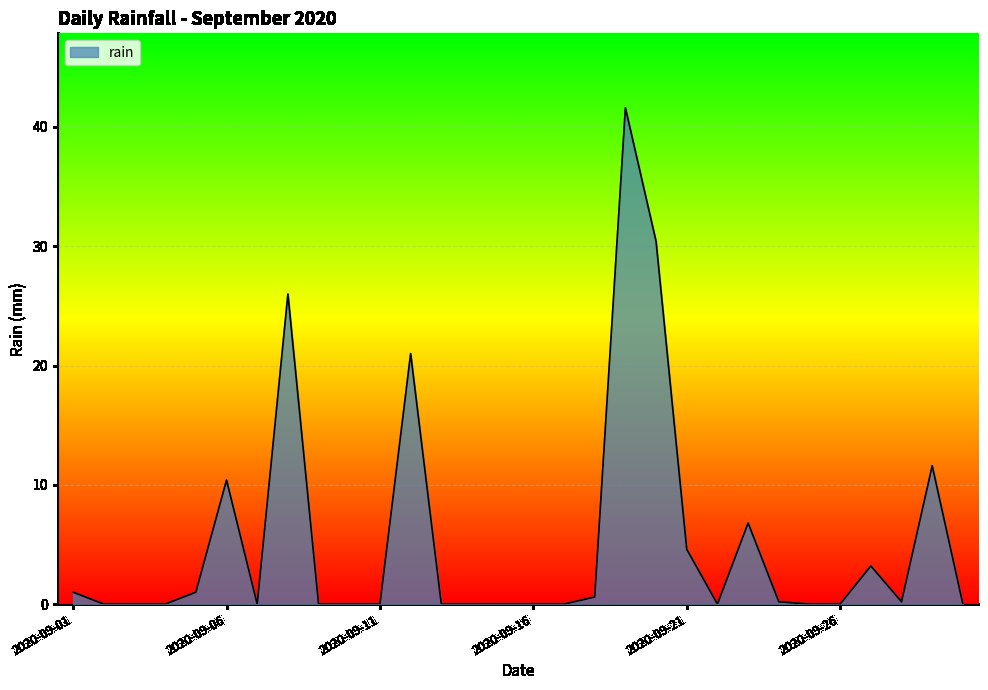

What is the difference between the maximum and minimum values?

41.6